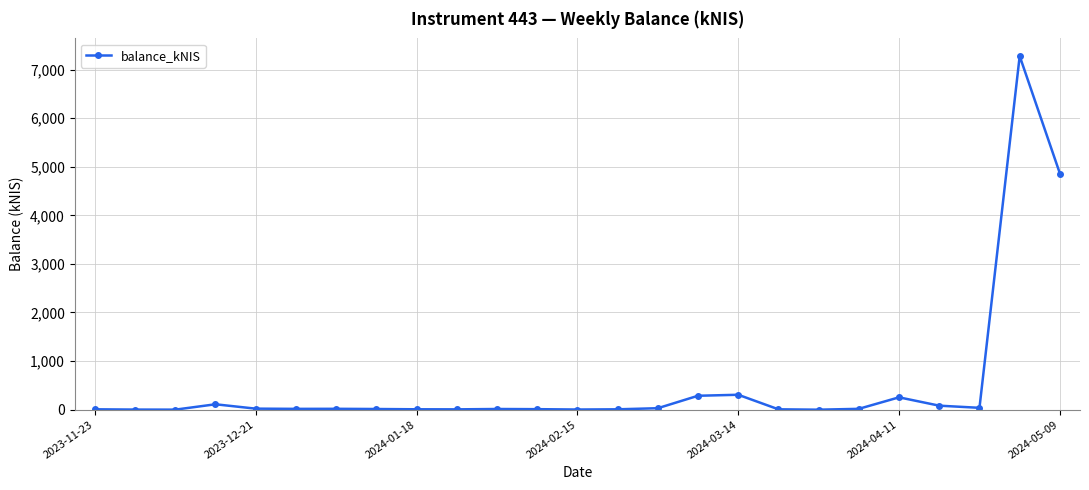

What is the difference between the second highest and minimum values?

4860.1